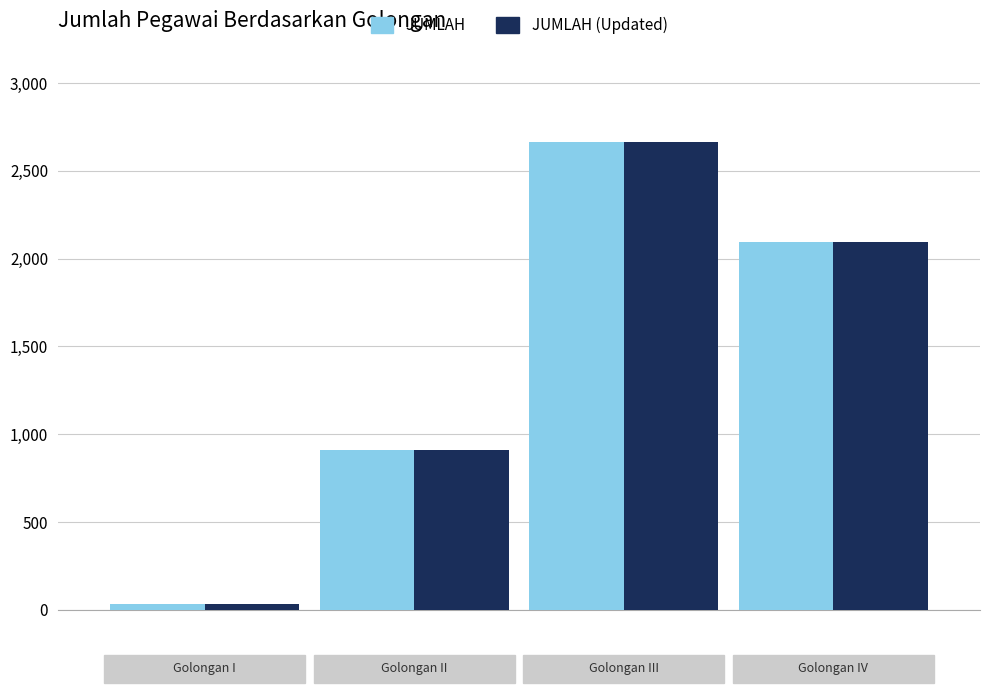

What is the maximum value shown in the chart?

2667